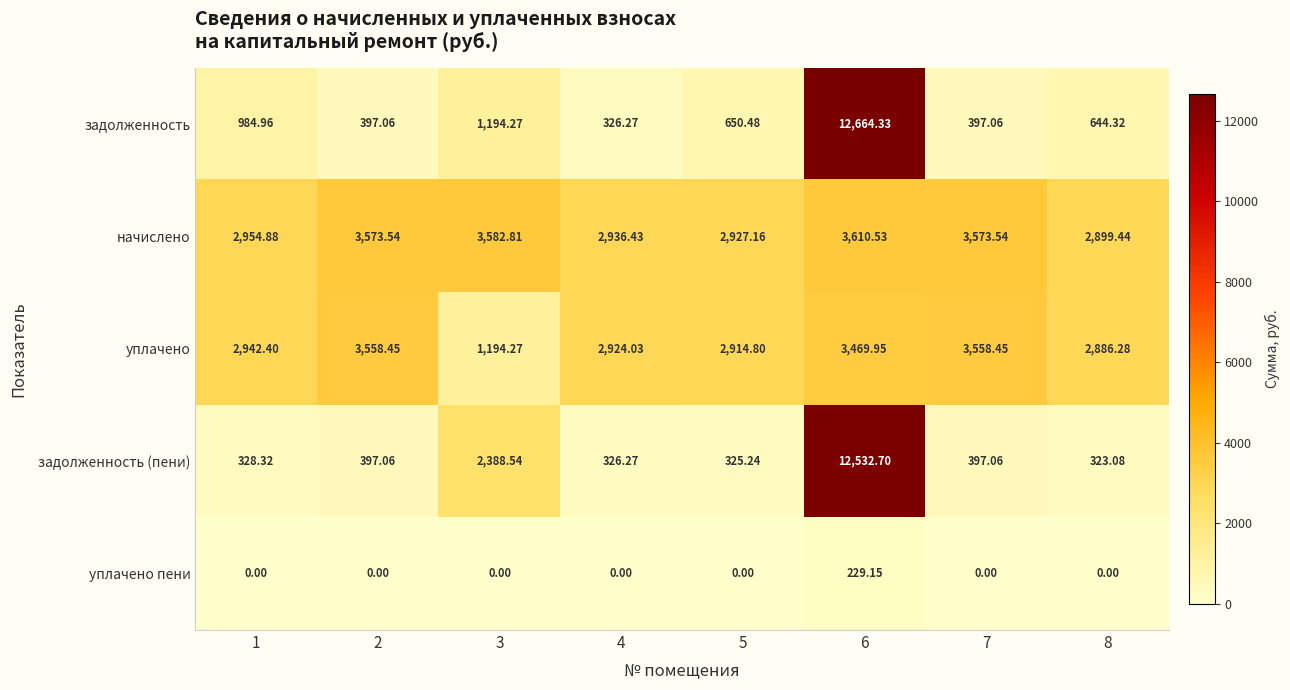

Which series has the largest range (max minus min)?

задолженность